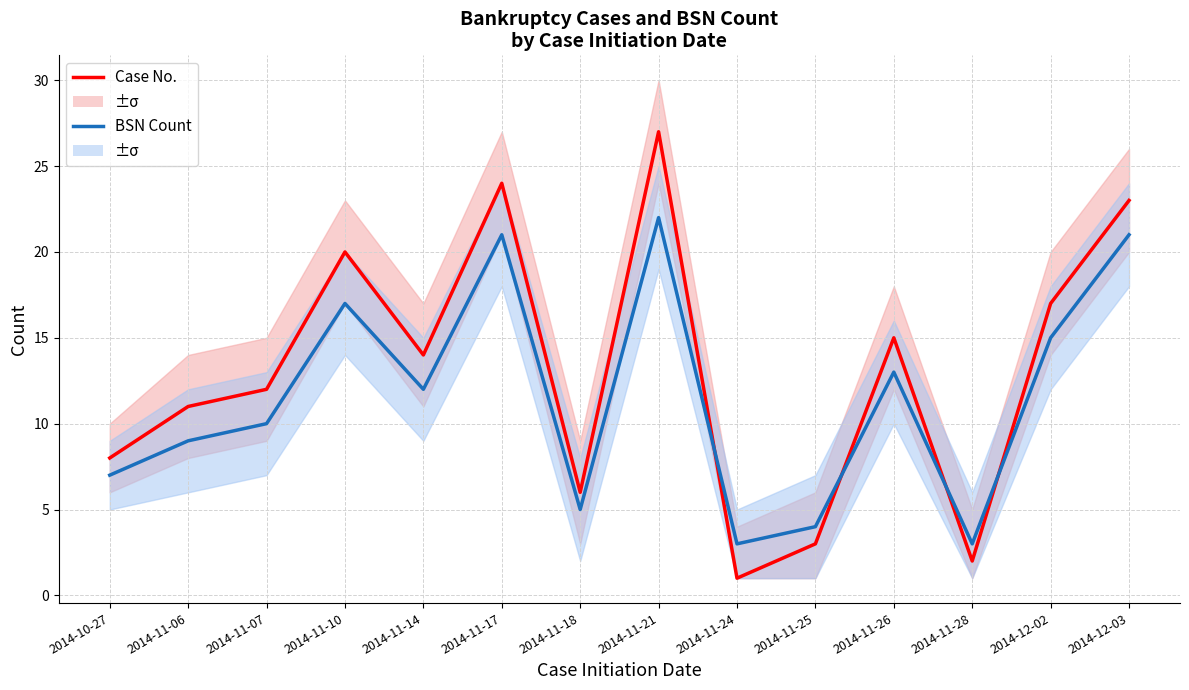

List the series in order of their overall mean, highest first.

Case No., BSN Count